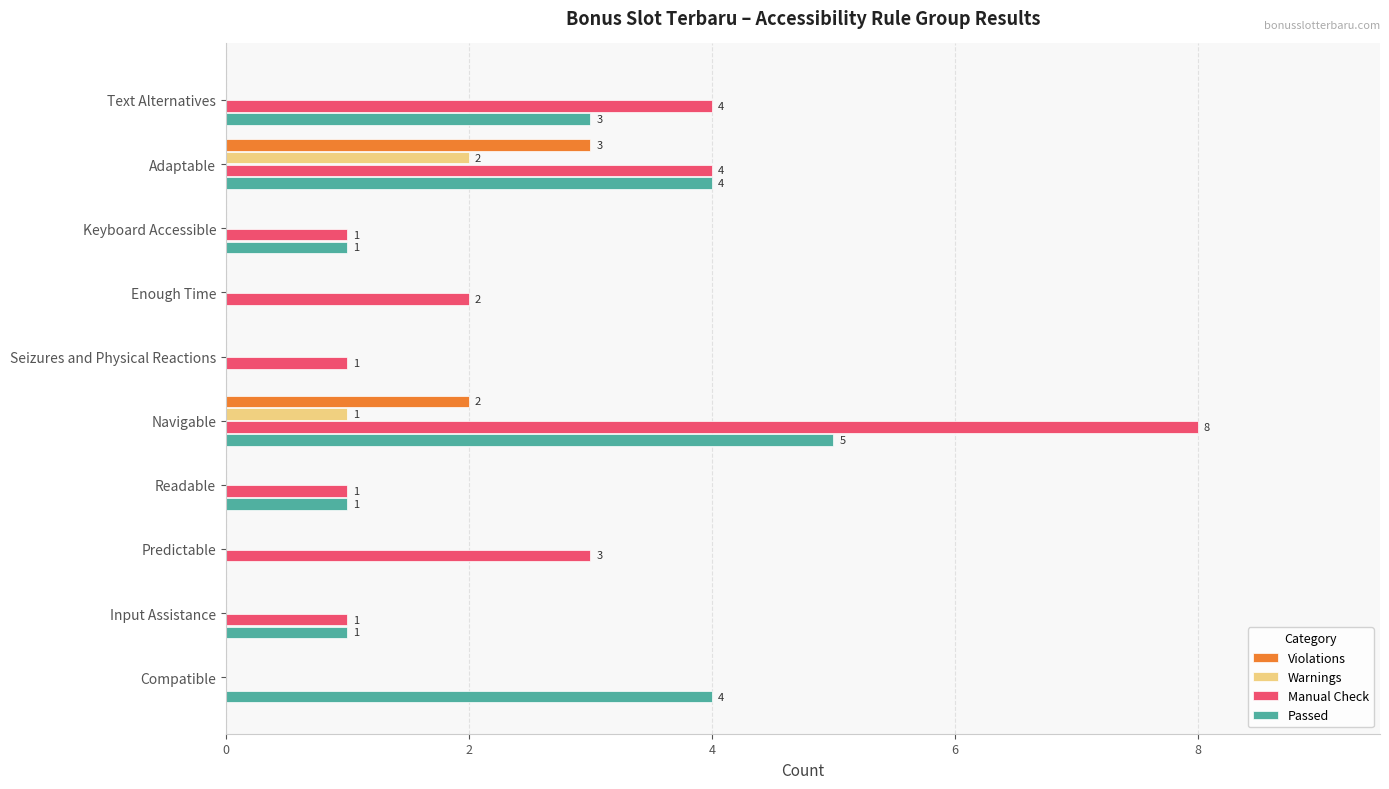

What is the sum of the Violations values at Adaptable and Navigable?

5